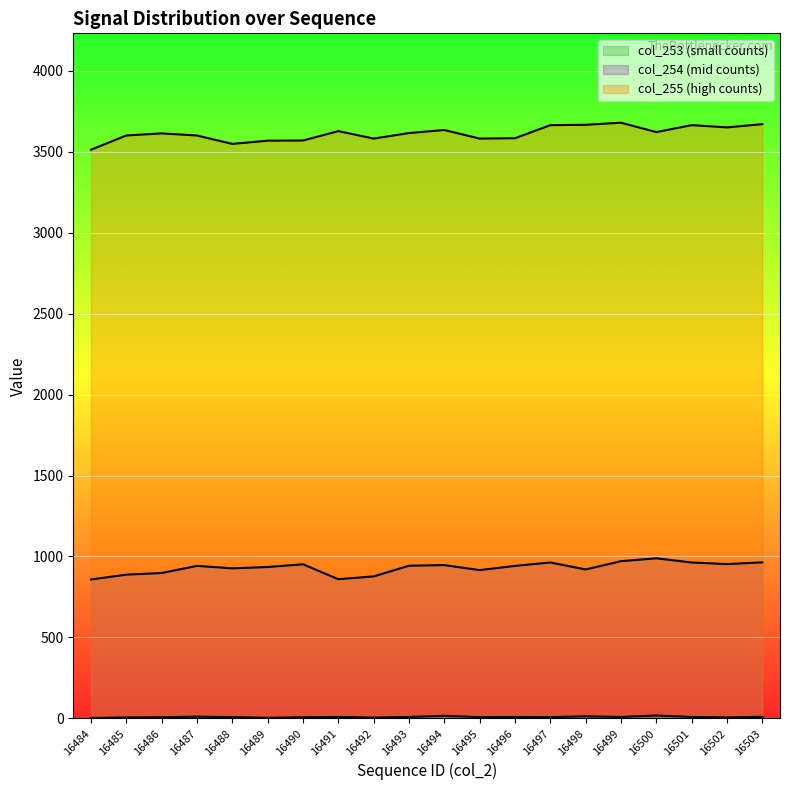

Where does the col_253 series first go above 9?

16487